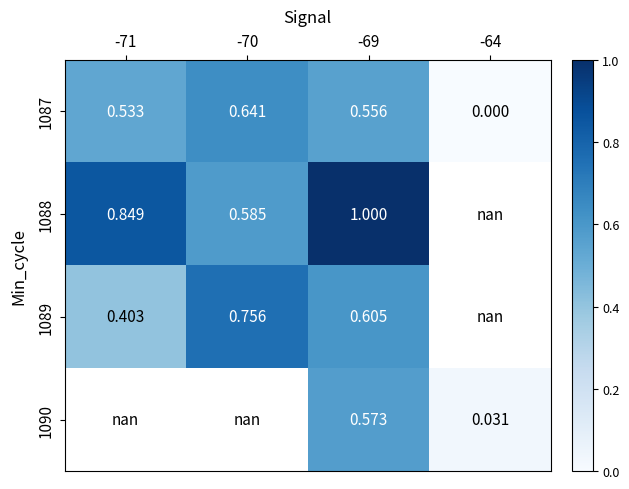

Where is 1087 nearest to the value 0?

-64